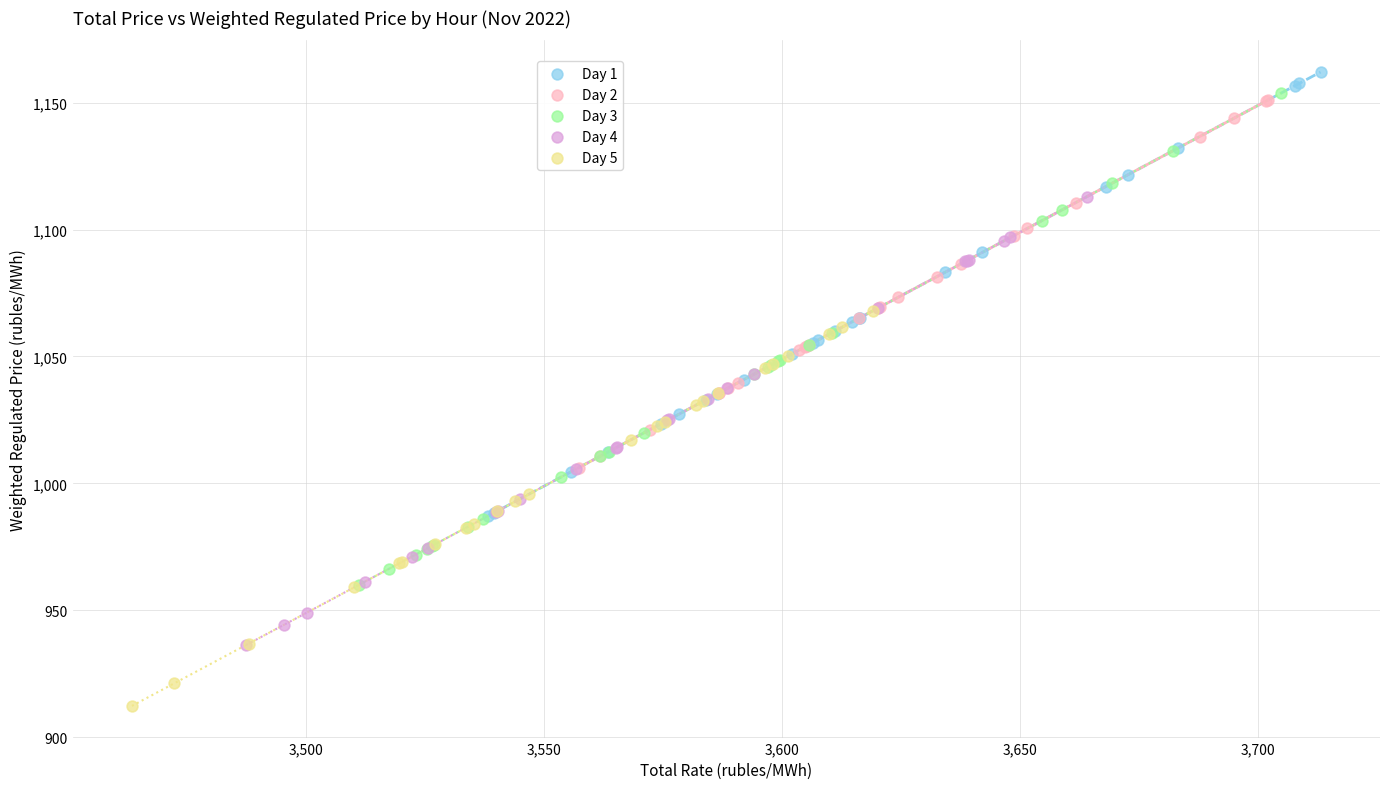

Which series reaches the minimum Y coordinate?

Day 5